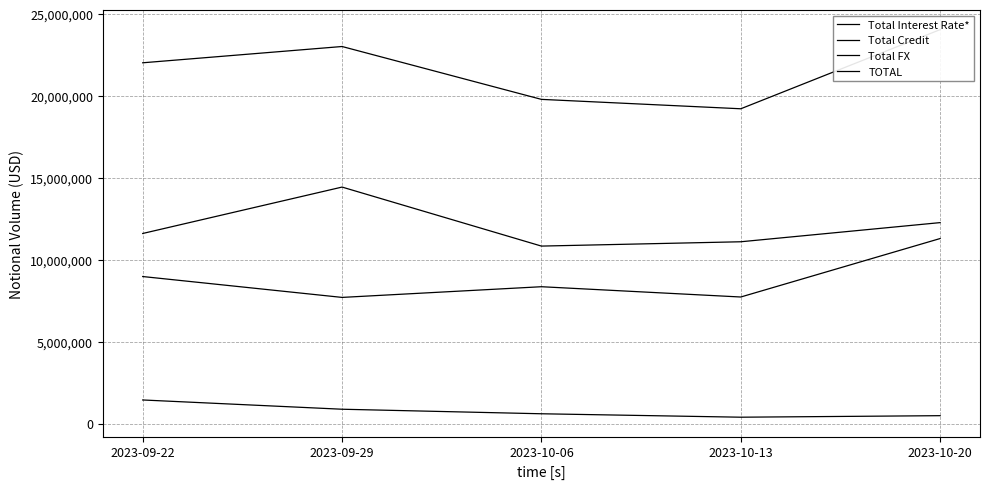

Reading left to right, transcribe all the data shown in this chart.

Total Interest Rate*: 2023-09-22=8984971	2023-09-29=7709810	2023-10-06=8362698	2023-10-13=7734453	2023-10-20=11306324
Total Credit: 2023-09-22=1443554	2023-09-29=877817	2023-10-06=600622	2023-10-13=390789	2023-10-20=484057
Total FX: 2023-09-22=11615414	2023-09-29=14450911	2023-10-06=10845297	2023-10-13=11109185	2023-10-20=12279277
TOTAL: 2023-09-22=22043939	2023-09-29=23038537	2023-10-06=19808616	2023-10-13=19234428	2023-10-20=24069658